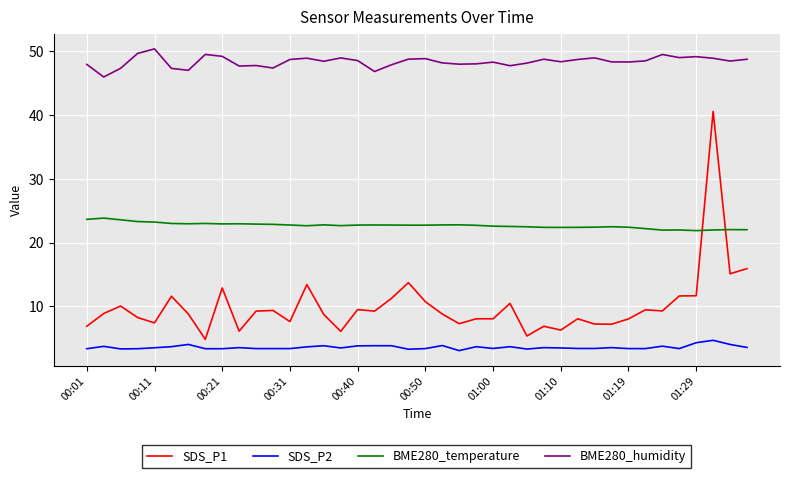

Rank the series by their maximum value, from lowest to highest.

SDS_P2, BME280_temperature, SDS_P1, BME280_humidity